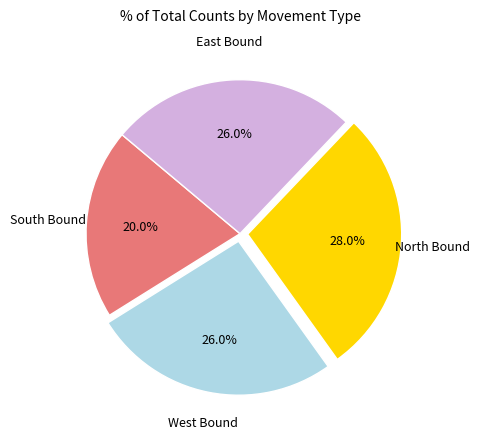

Is there any slice that represents more than half of the pie?

No